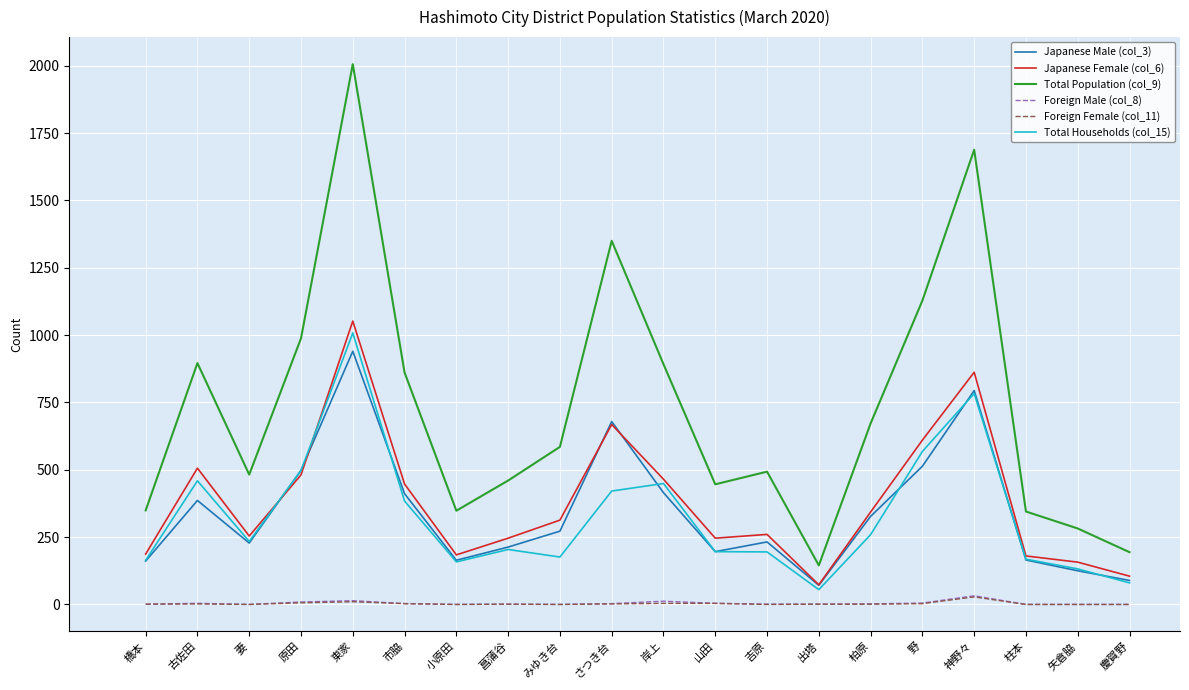

Count the number of data series in this chart.

6